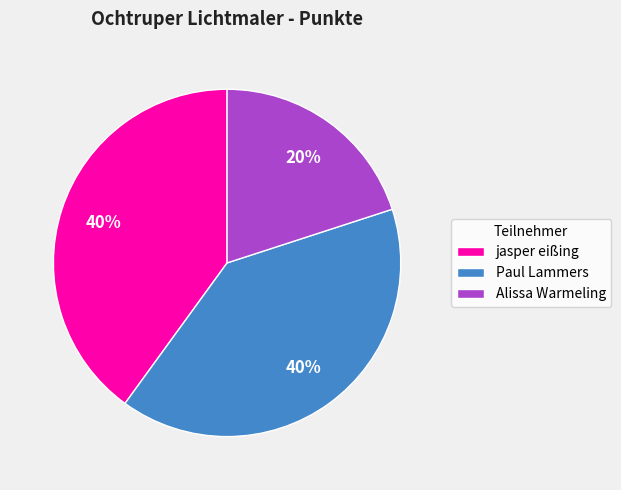

True or false: Alissa Warmeling accounts for 12% of the total.

False